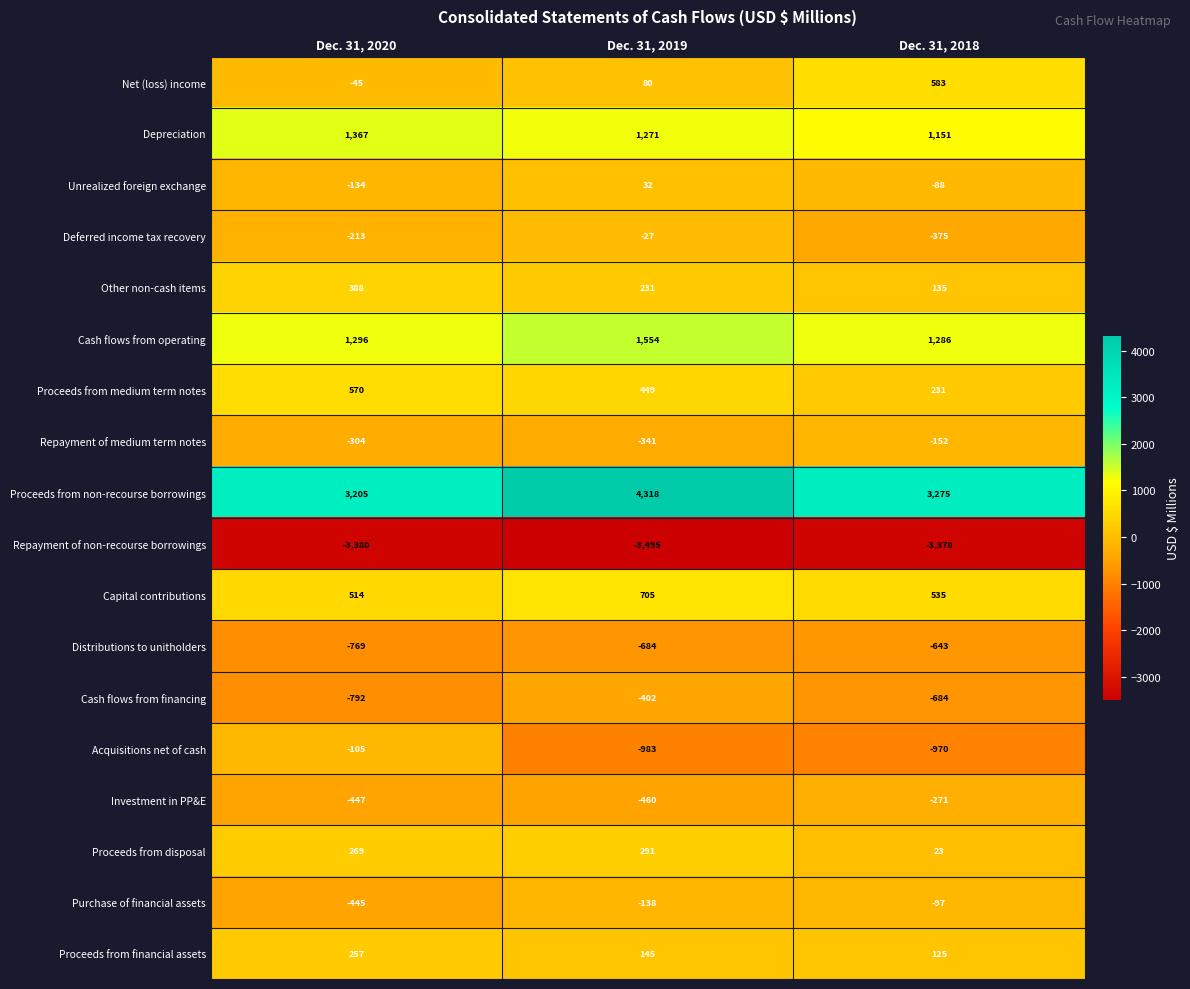

Between Dec. 31, 2020 and Dec. 31, 2019, which series saw the biggest shift?

Proceeds from non-recourse borrowings